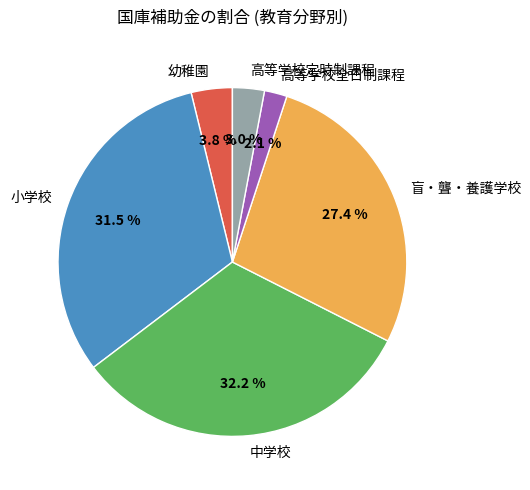

To the nearest percent, what is the combined percentage of 幼稚園 and 高等学校全日制課程?

6%